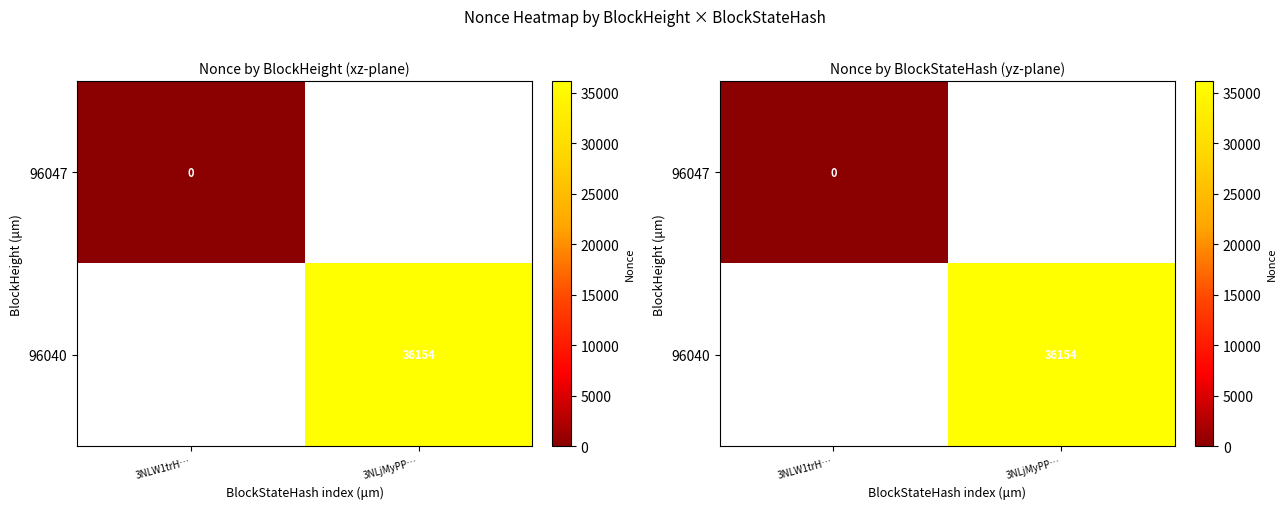

List the series in order of their peak value, lowest first.

96047, 96040